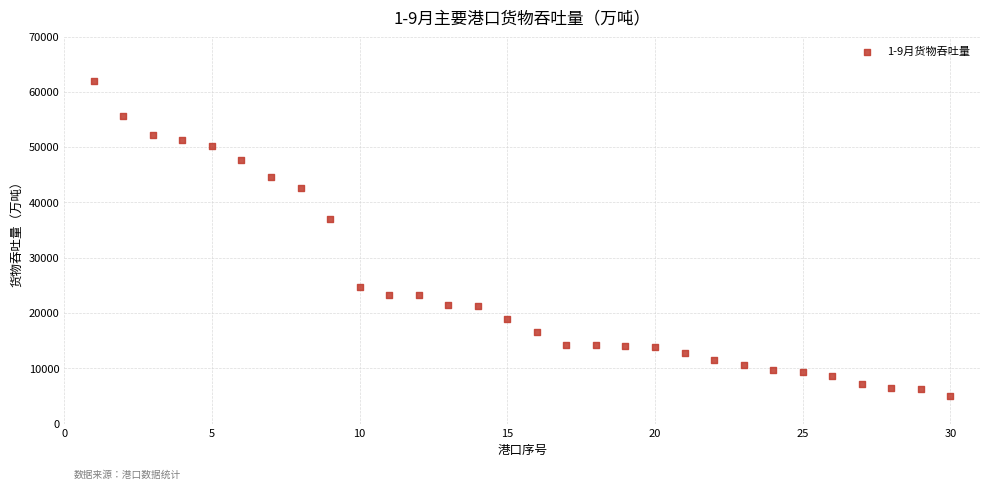

What Y value in the scatter plot is closest to 33455?

37025